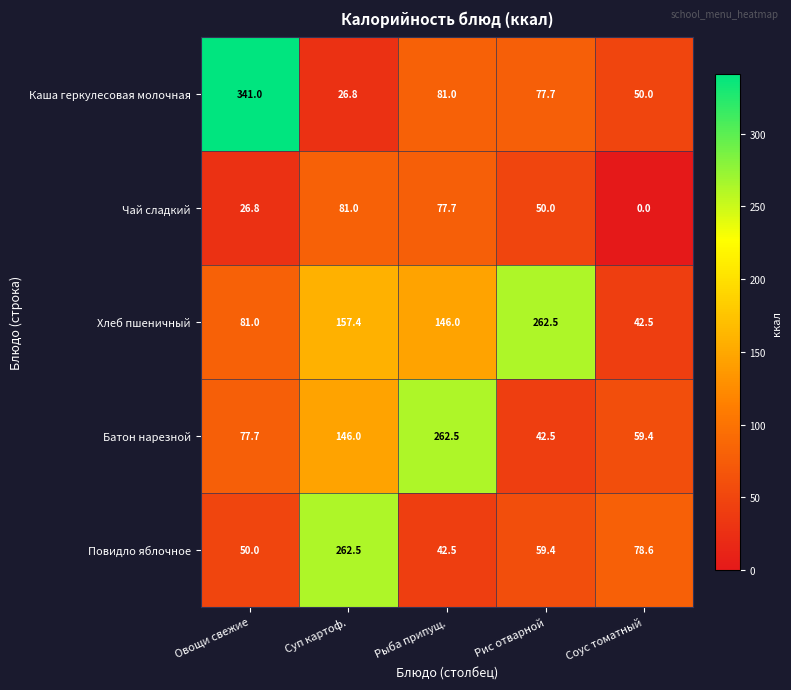

Which series has the widest spread of values?

Каша геркулесовая молочная